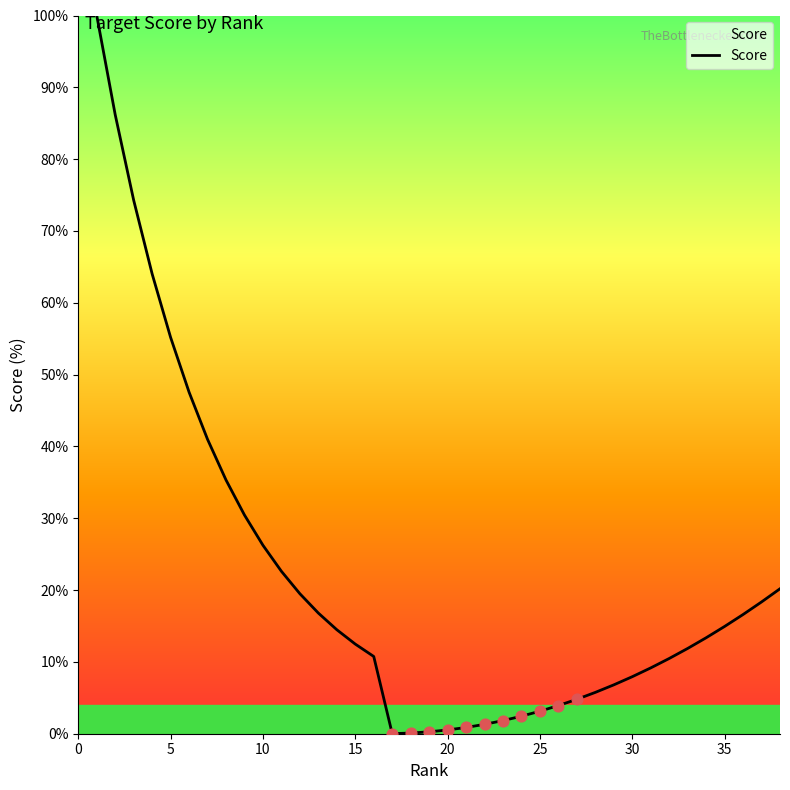

What is the maximum value shown in the chart?

100.0